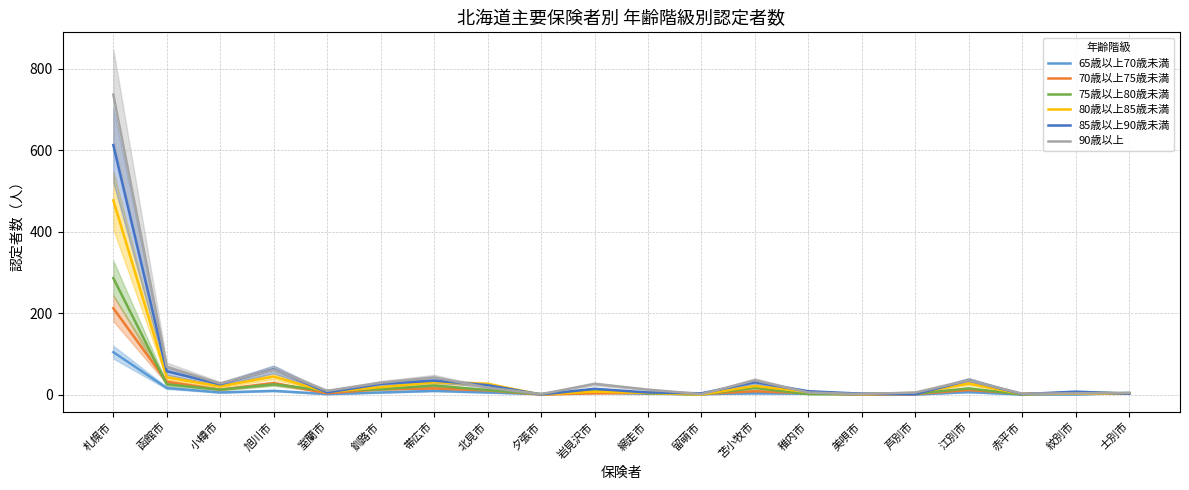

True or false: 80歳以上85歳未満 and 70歳以上75歳未満 intersect in this chart.

True